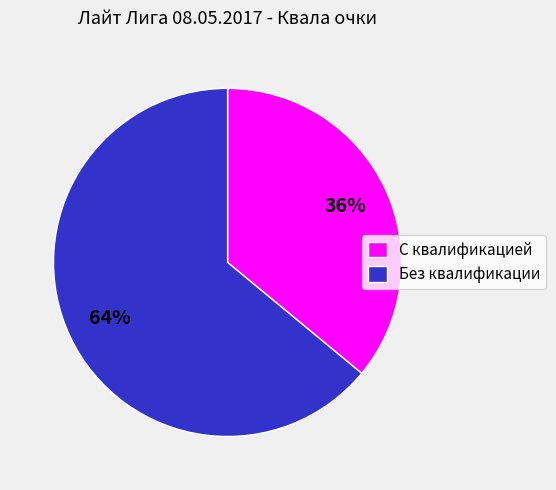

What is the majority slice?

Без квалификации